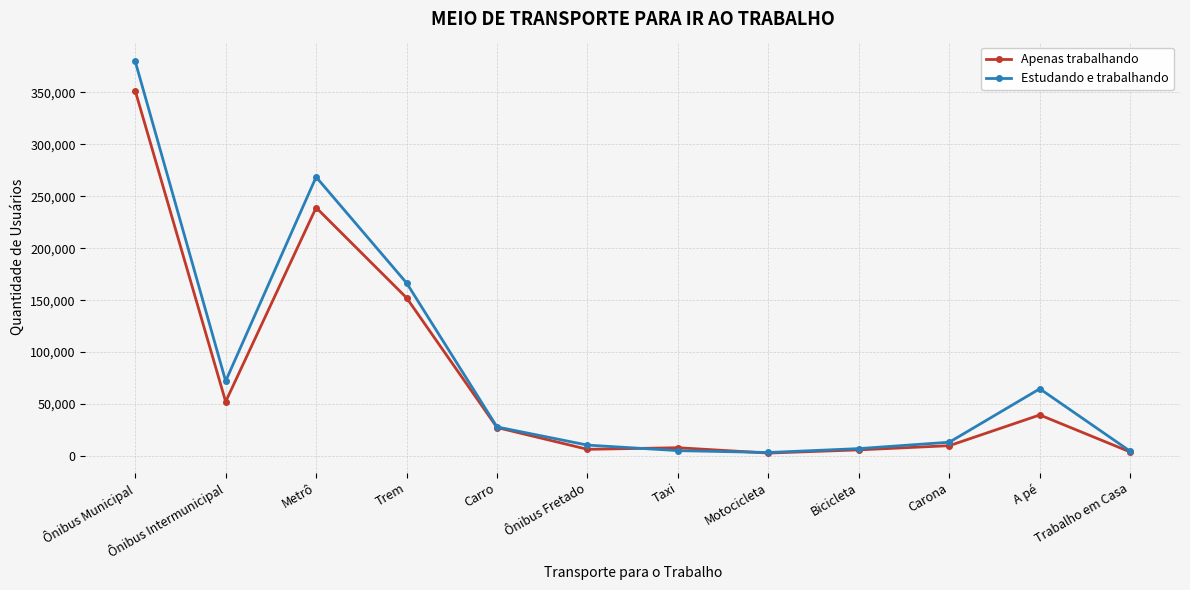

Rank the series at Ônibus Intermunicipal from lowest to highest value.

Apenas trabalhando, Estudando e trabalhando